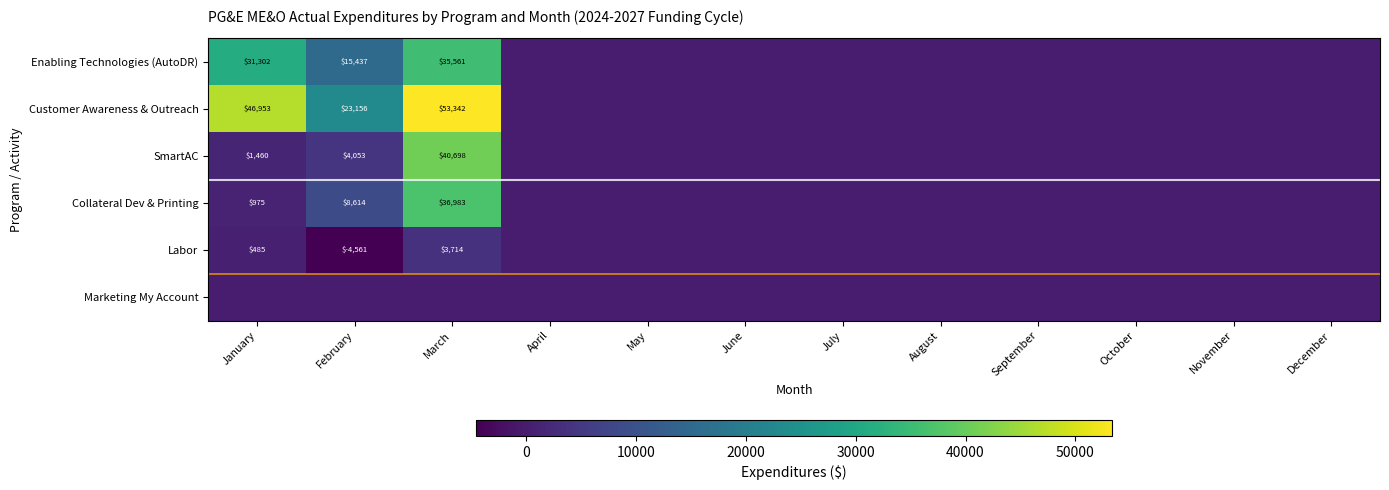

The Enabling Technologies (AutoDR) series shows 35561 at March. True or false?

True